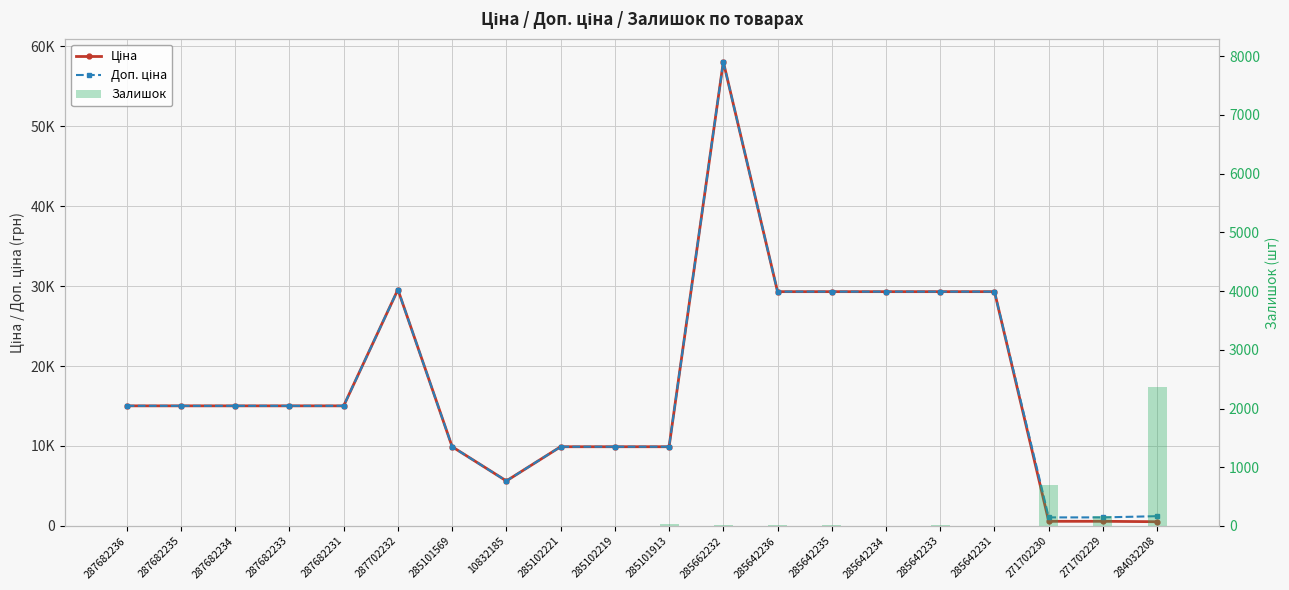

At which category does the chart reach its peak across all series?

285662232